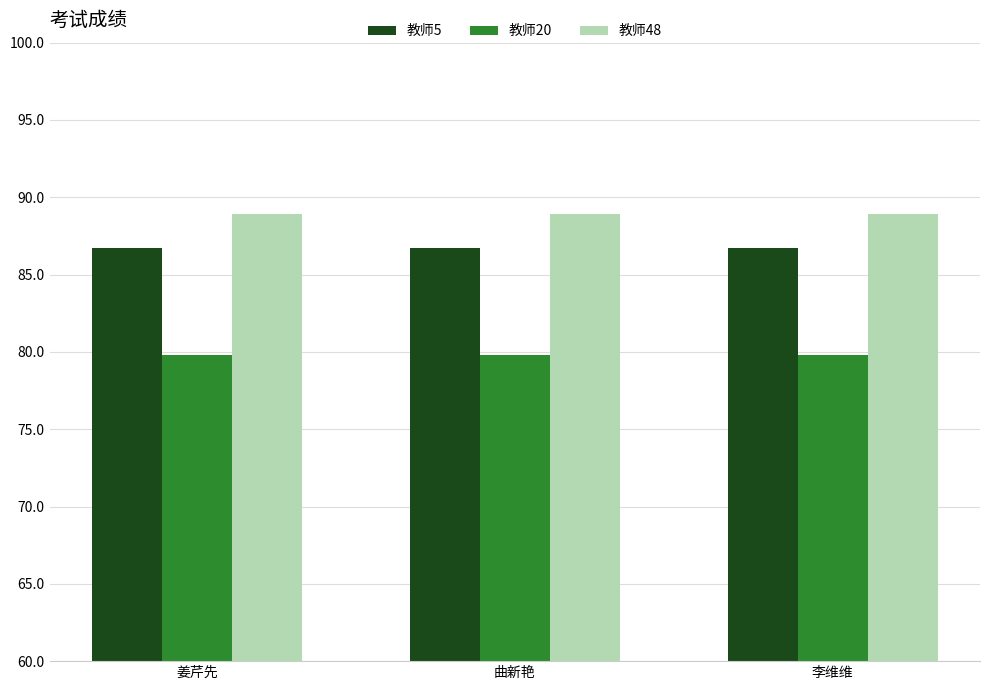

The value of 教师20 at 李维维 is 20.3. True or false?

False